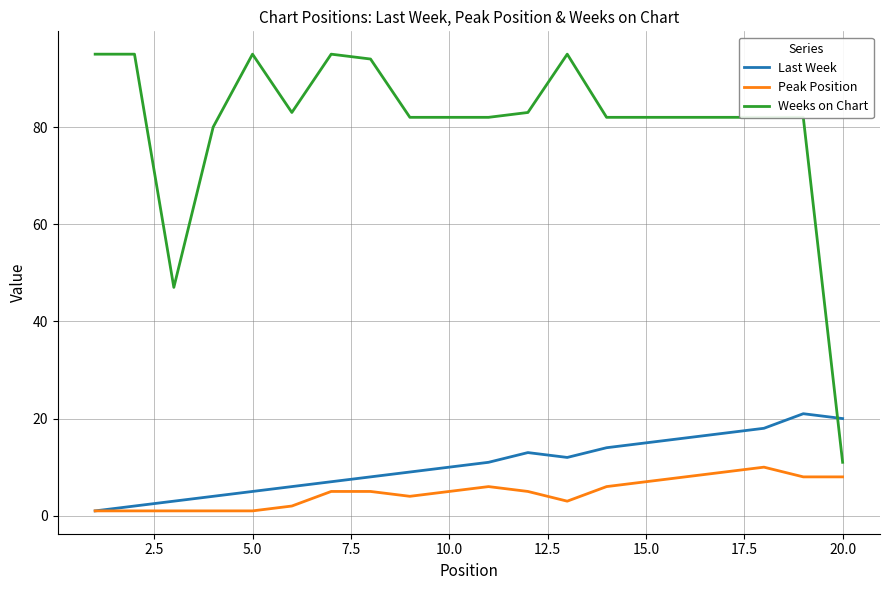

Rank the series by their maximum value, from lowest to highest.

Peak Position, Last Week, Weeks on Chart